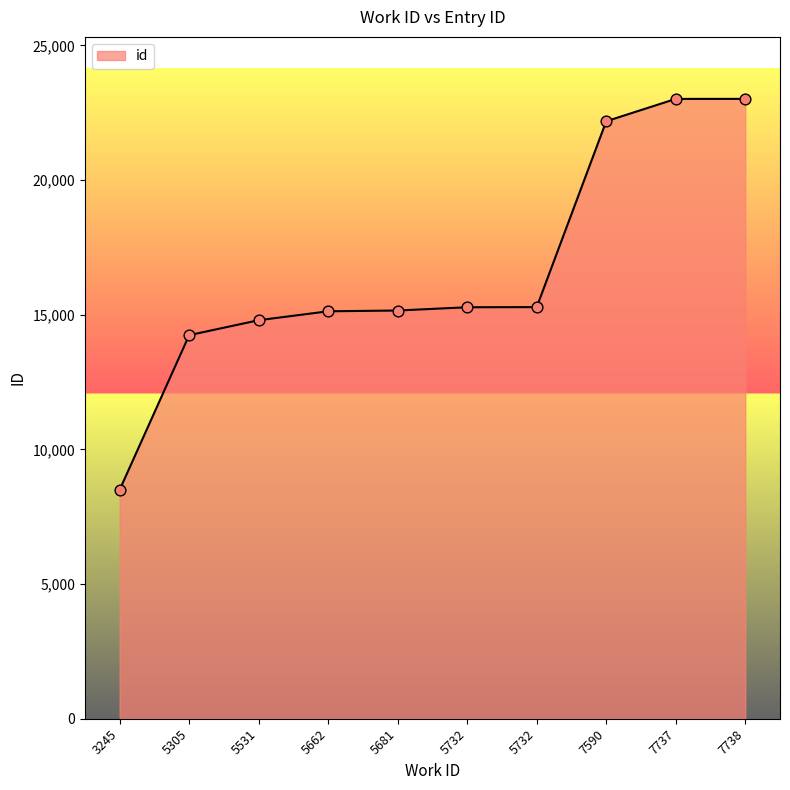

How many lines are shown in the chart?

1